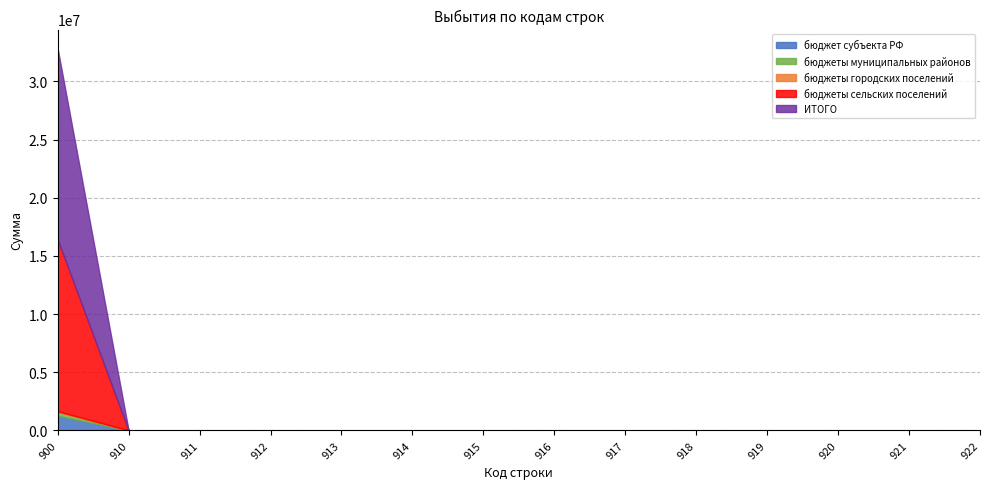

What is the greatest value displayed?

16406273.6